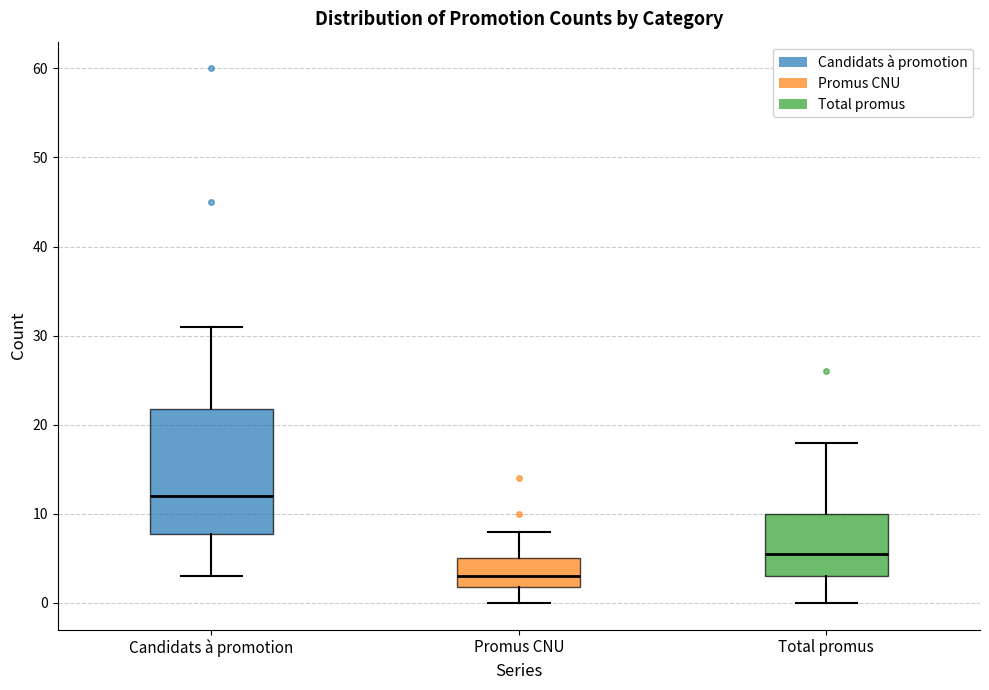

Reading left to right, transcribe this box plot: for each box, give where its median line is, the range the box spans, and where its two whiskers end, as read against the y-axis. The values are not printed on the chart, so give them approximately, as read against the axis.

Candidats à promotion: median 12, box 8 to 22, whiskers 3 to 31
Promus CNU: median 3, box 2 to 5, whiskers 0 to 8
Total promus: median 6, box 3 to 10, whiskers 0 to 18